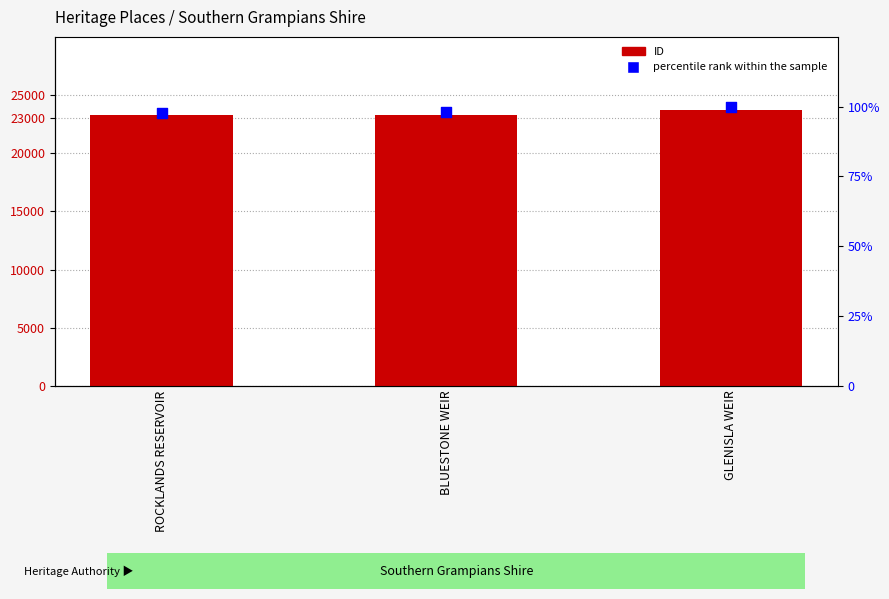

Which series reaches the maximum Y coordinate?

ID